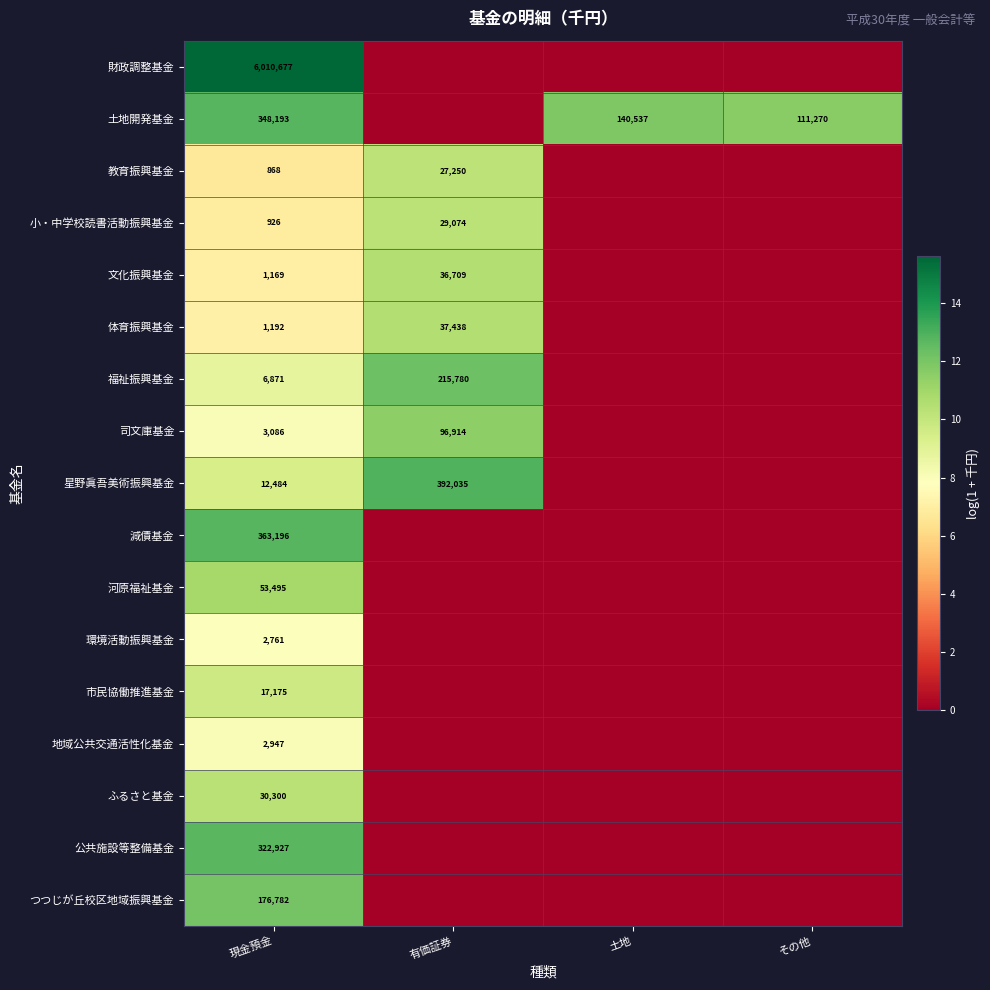

What is the difference between the highest and lowest values at 現金預金?

6009809